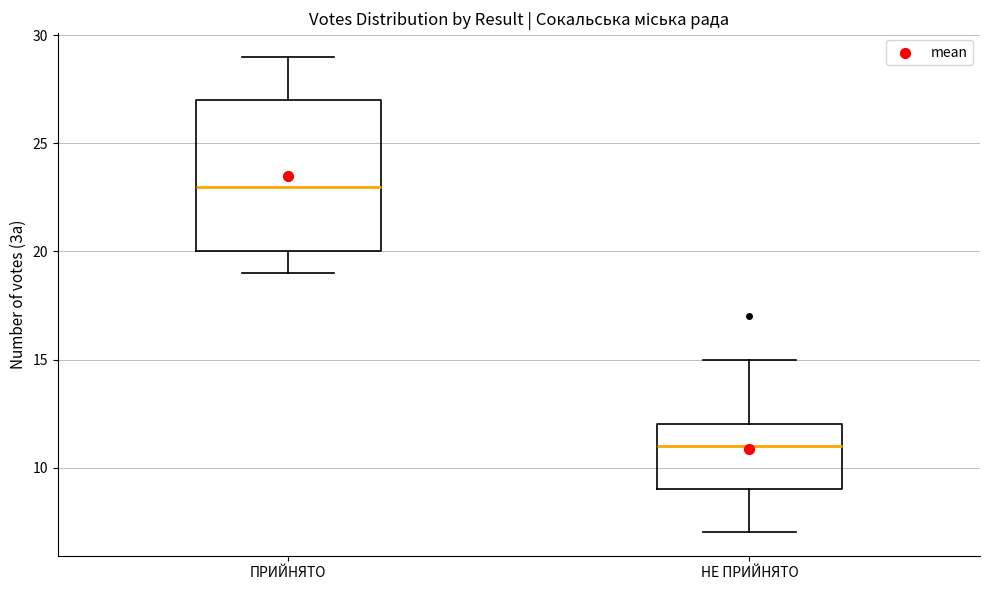

Where does the median line of the box for НЕ ПРИЙНЯТО sit on the y-axis? The values are not printed on the chart, so give them approximately, as read against the axis.

11